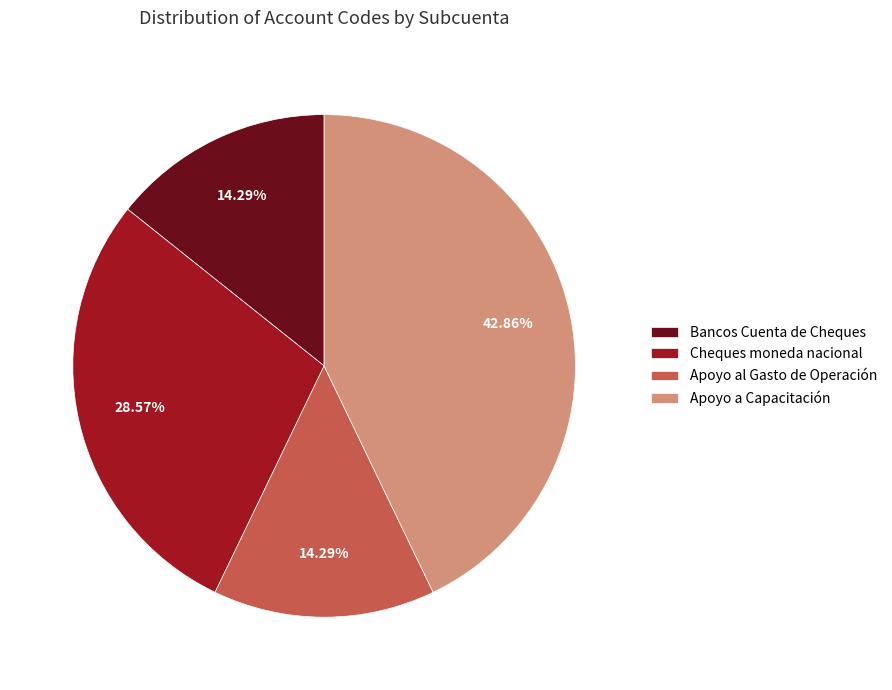

What percentage is the Apoyo al Gasto de Operación slice, to the nearest percent?

14%